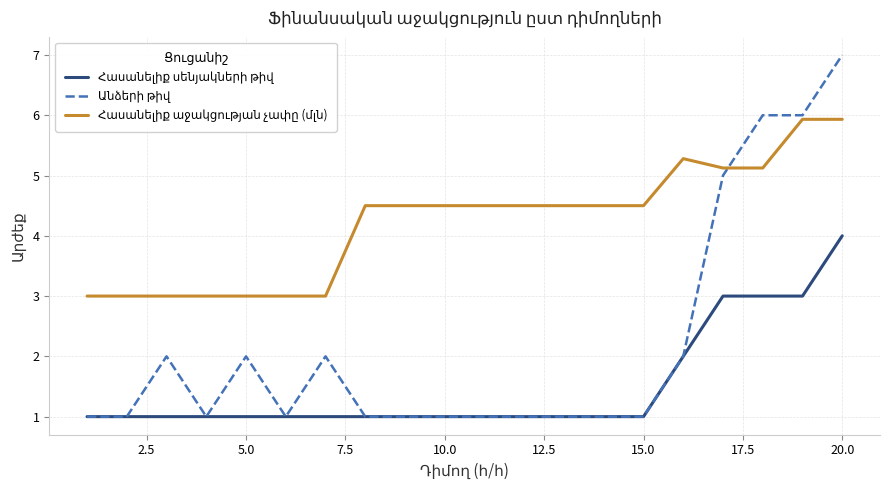

What is the smallest value displayed?

1.0